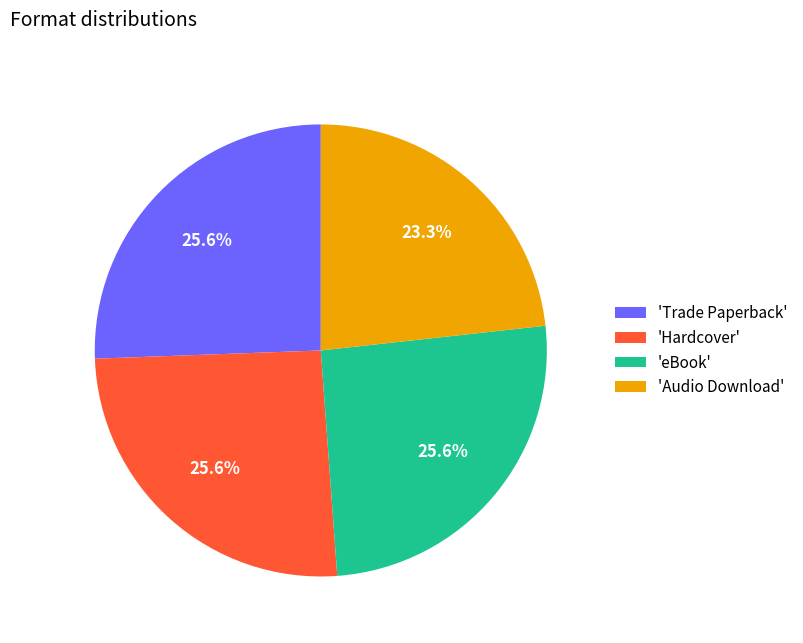

Which slice is the smallest?

'Audio Download'